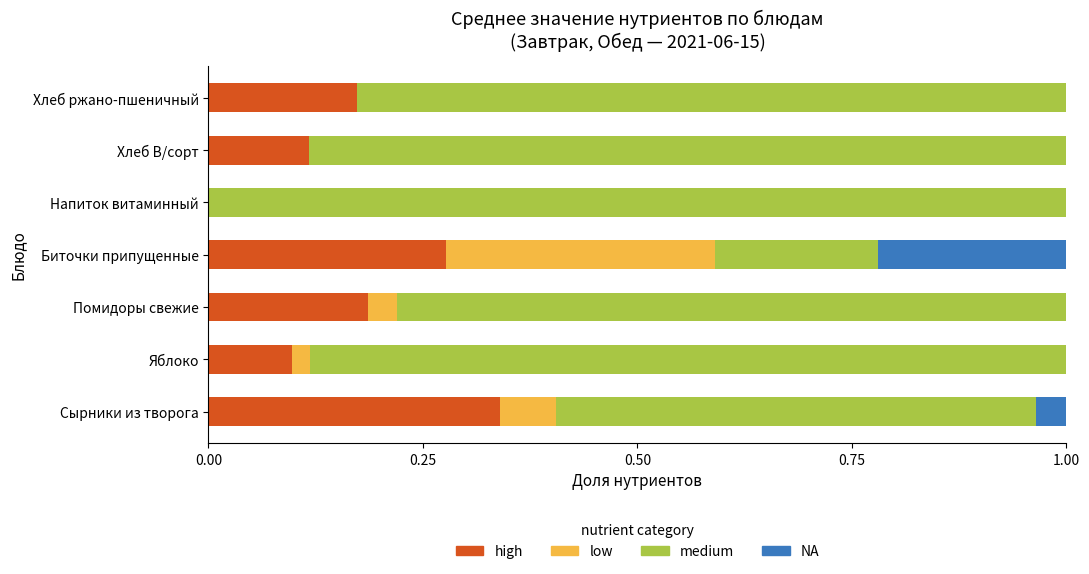

At which label does high reach its peak?

Сырники из творога